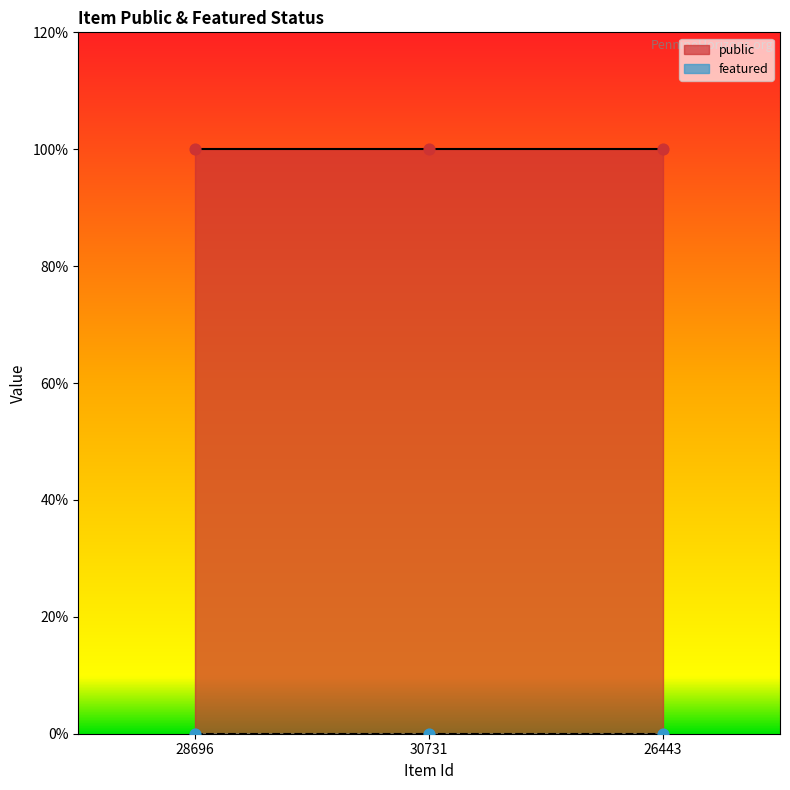

Which series has the largest Y range (max minus min)?

public